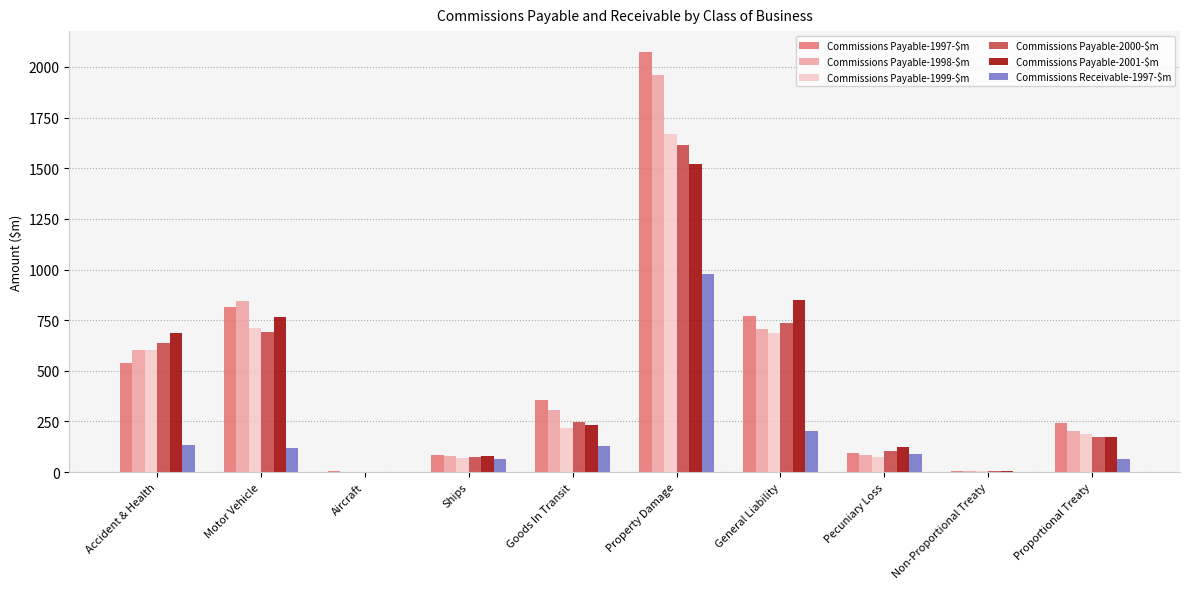

Which series changed the most between Ships and General Liability?

Commissions Payable-2001-$m